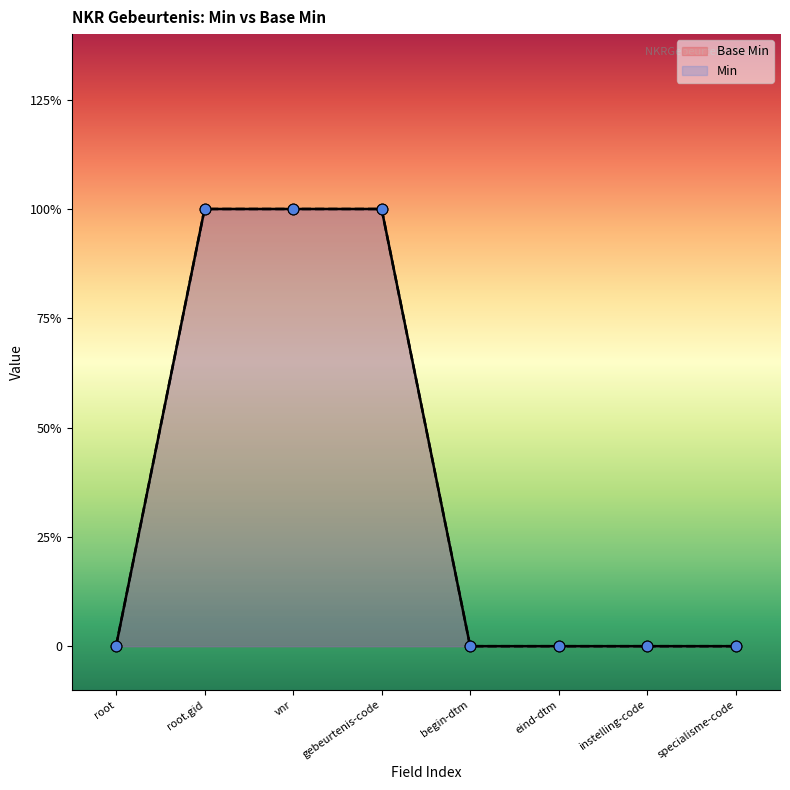

Which has a higher value, root or gebeurtenis-code?

gebeurtenis-code